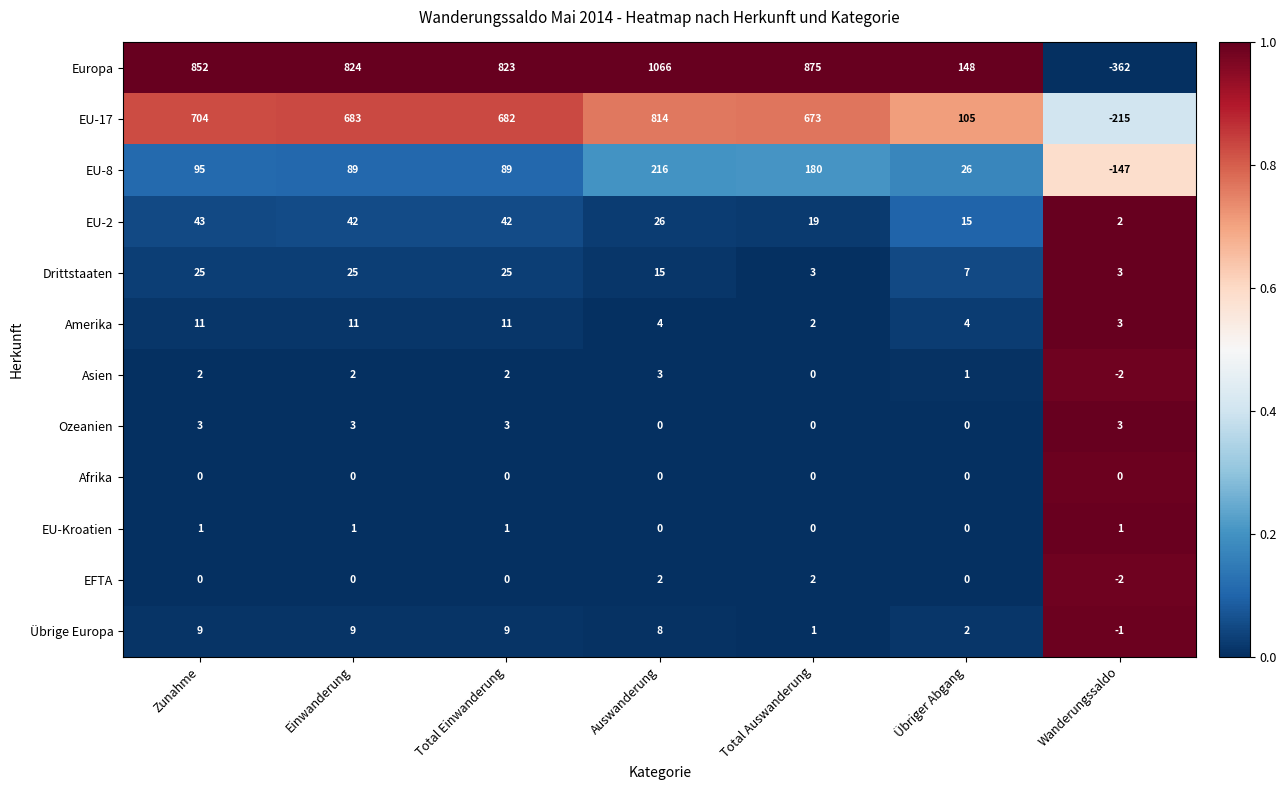

Which series has the largest range (max minus min)?

Europa